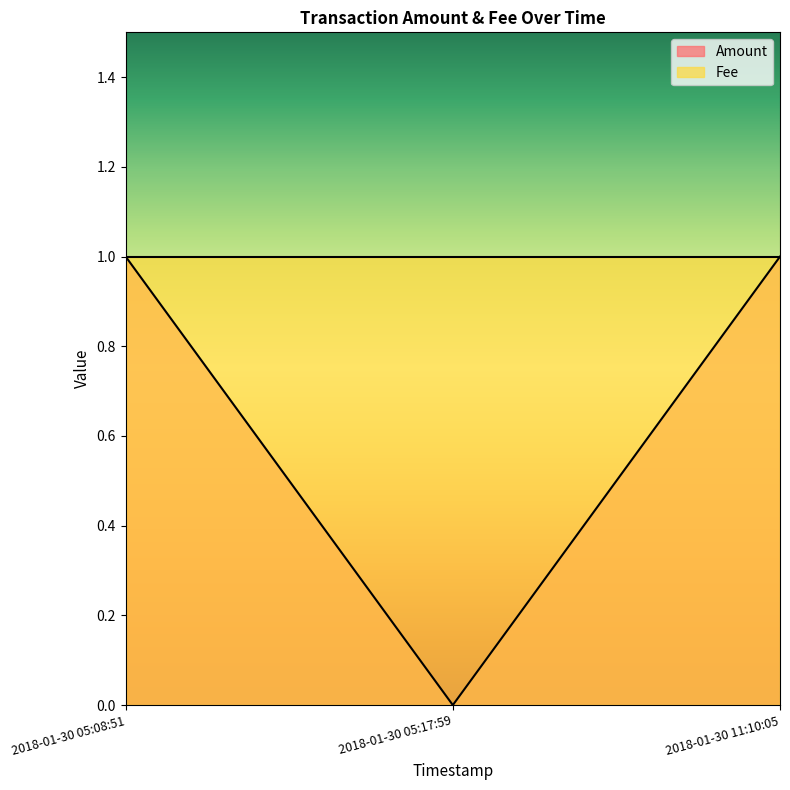

List the labels in order of value, largest first.

2018-01-30 05:08:51, 2018-01-30 11:10:05, 2018-01-30 05:17:59